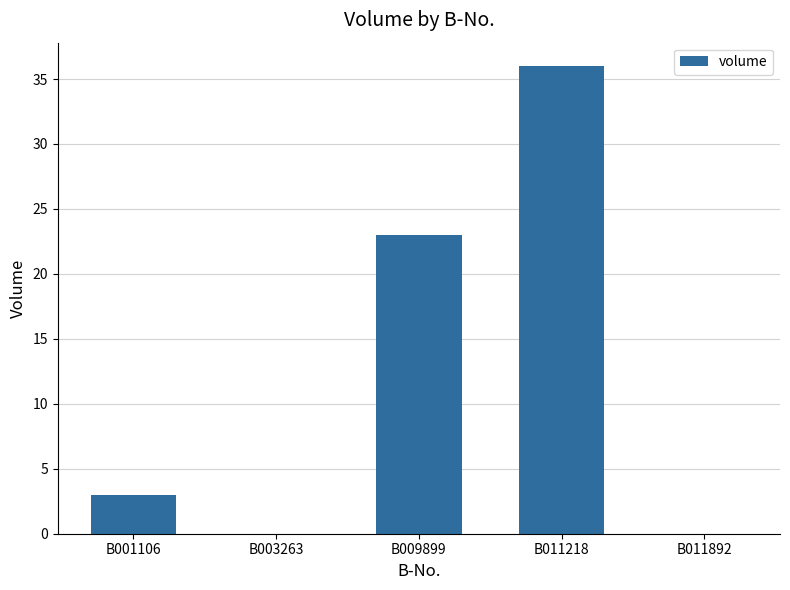

Where is the data nearest to the value 18?

B009899